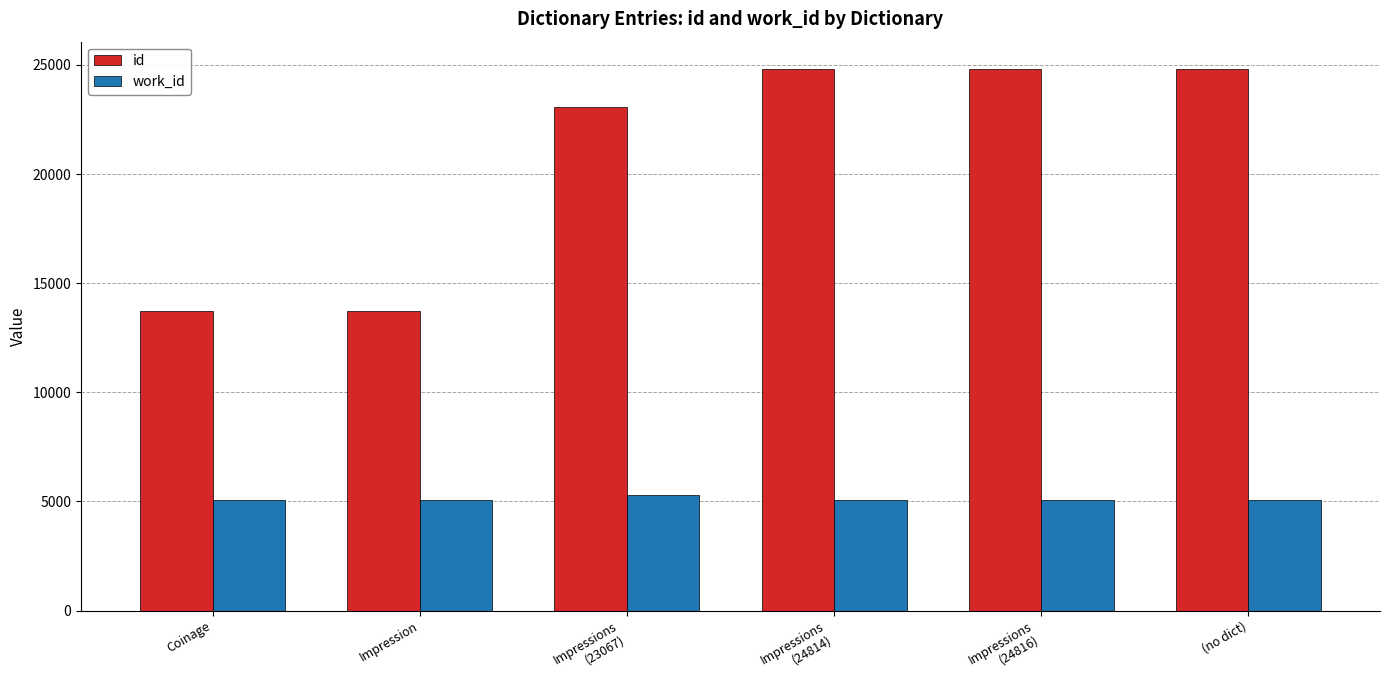

What is the label of the 3rd bar from the right?

Impressions
(24814)